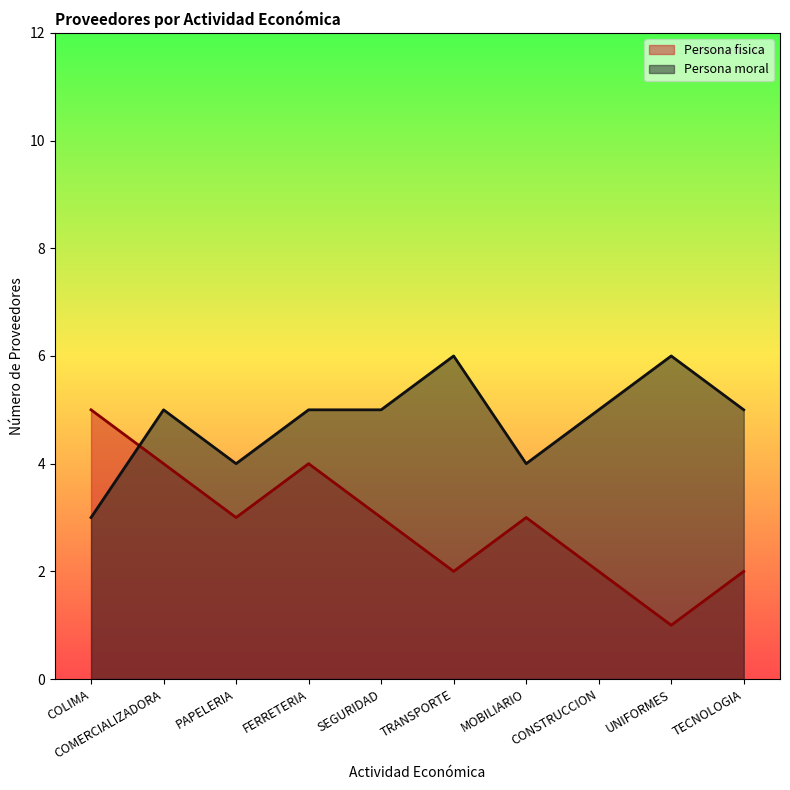

What is the difference between the Persona fisica values at FERRETERIA and MOBILIARIO?

1